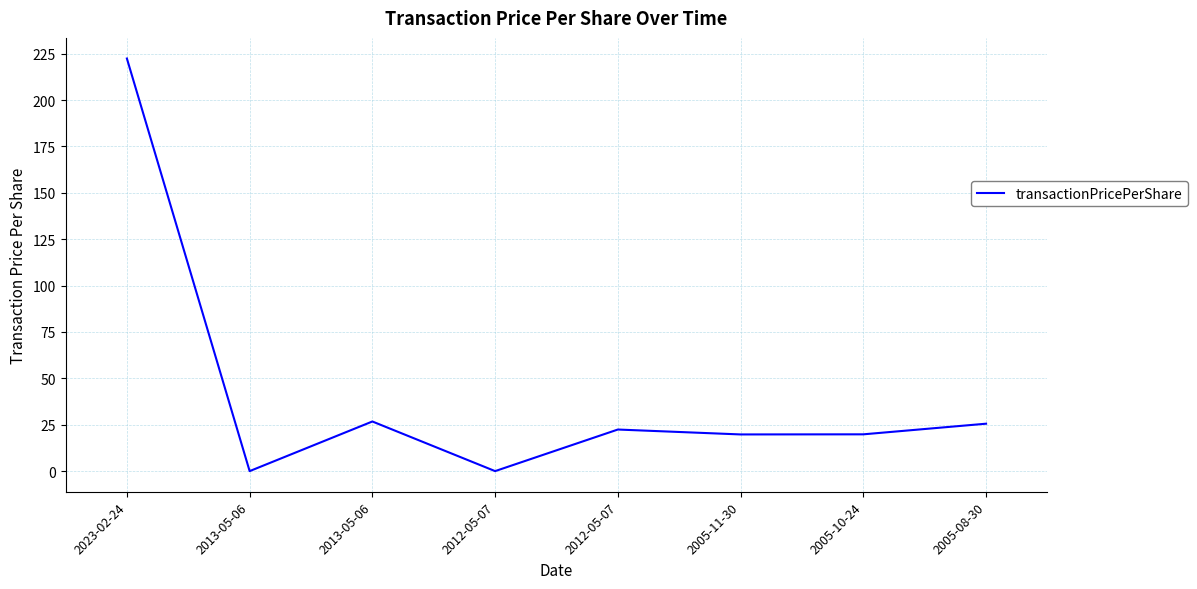

How many interior local valleys (lower than both neighbors) does the data have?

3